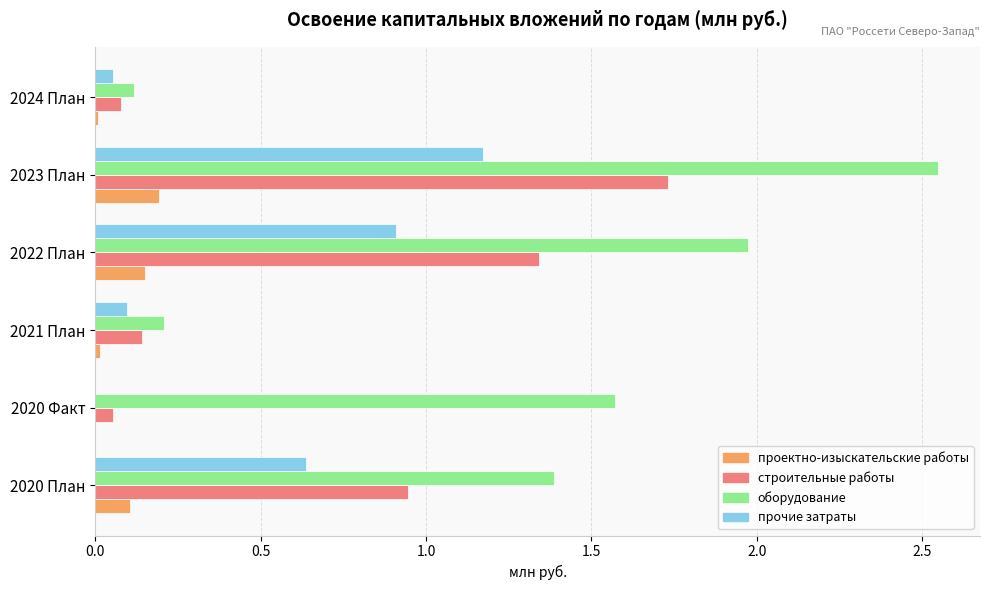

What is the sum of all проектно-изыскательские работы values?

0.5